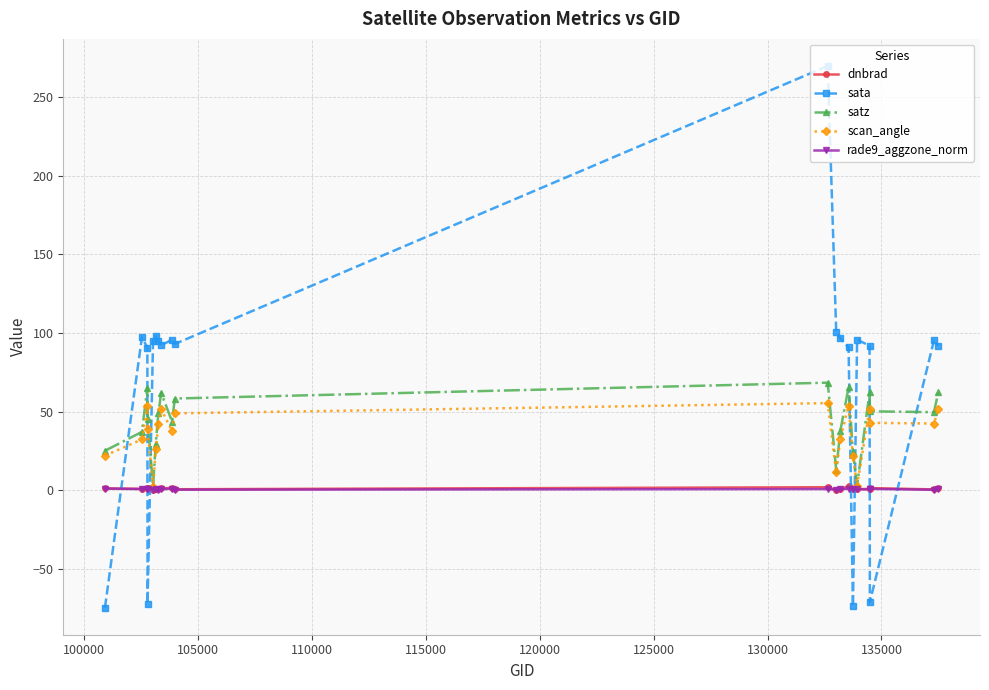

True or false: dnbrad has more than 2 interior local peaks.

True